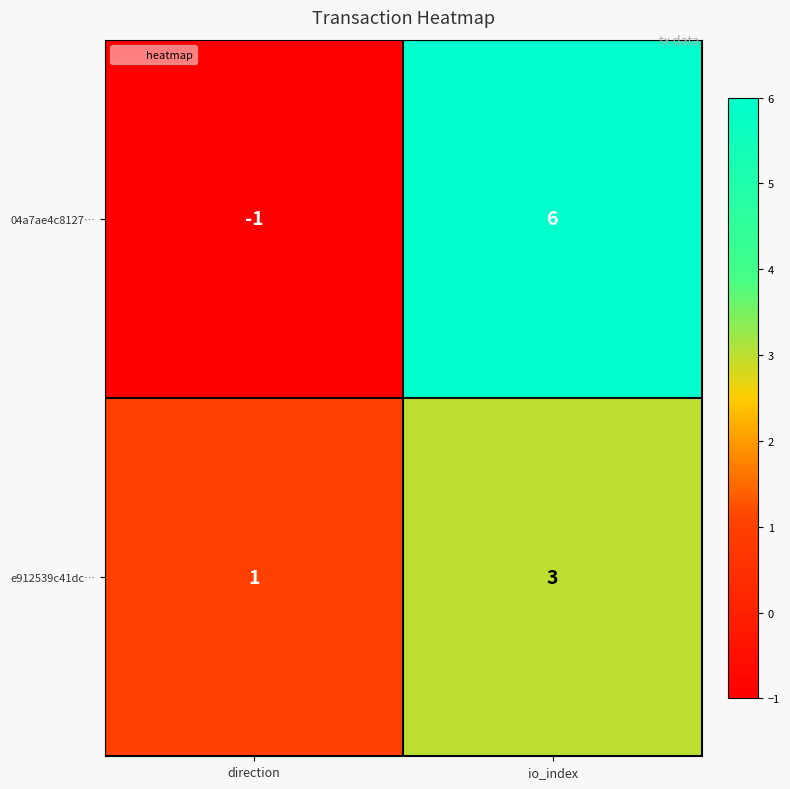

Rank the series by their average value, from highest to lowest.

04a7ae4c8127…, e912539c41dc…